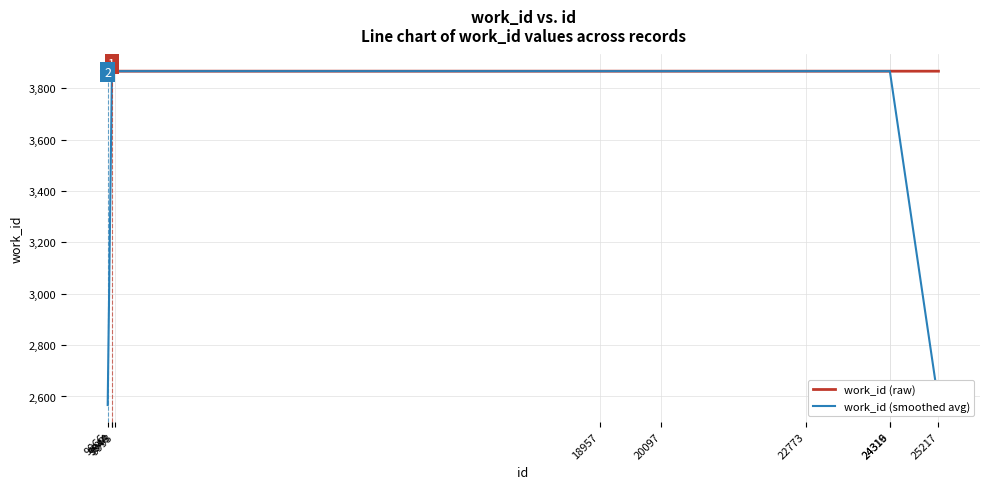

The value of work_id (smoothed avg) at 18957 is 3866.0. True or false?

True